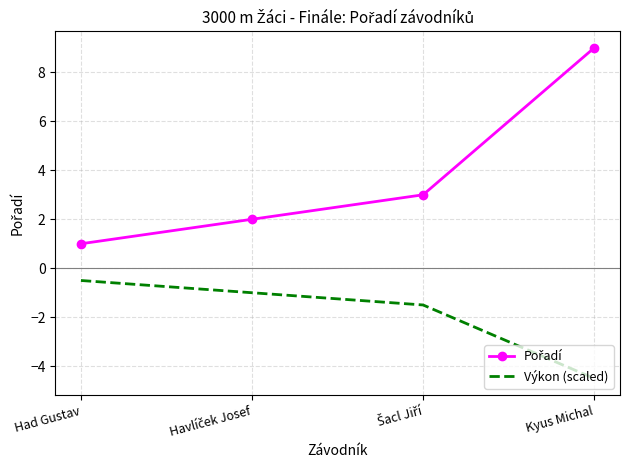

What position from the left is Kyus Michal?

4